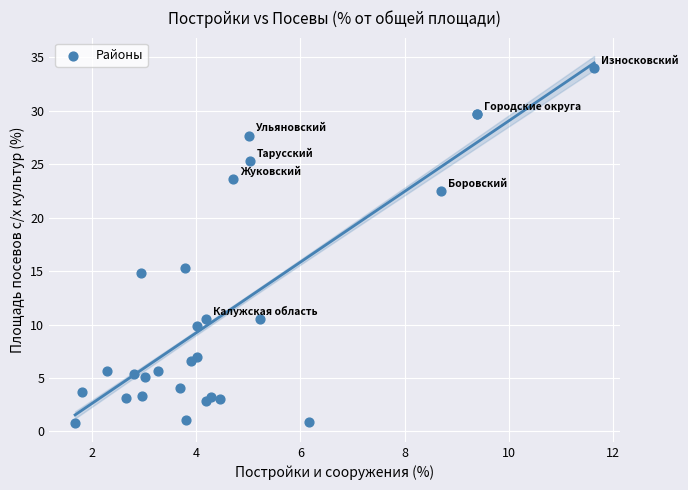

What Y value in the scatter plot is closest to 17?

15.3